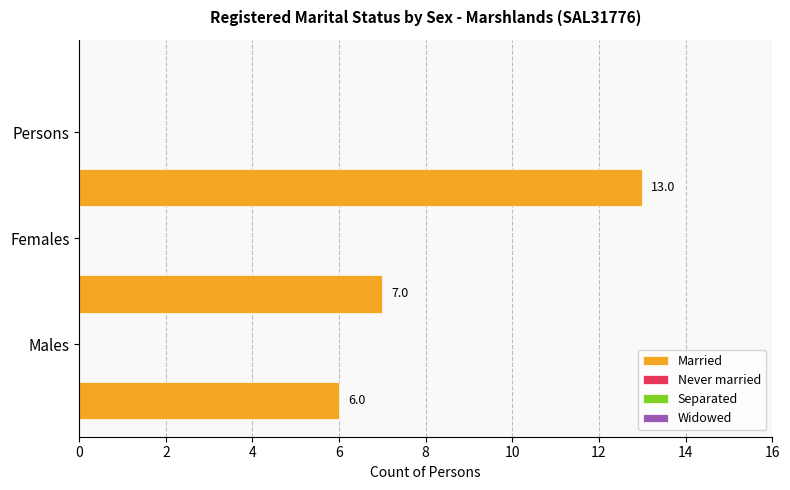

What is the difference between the maximum and minimum values?

7